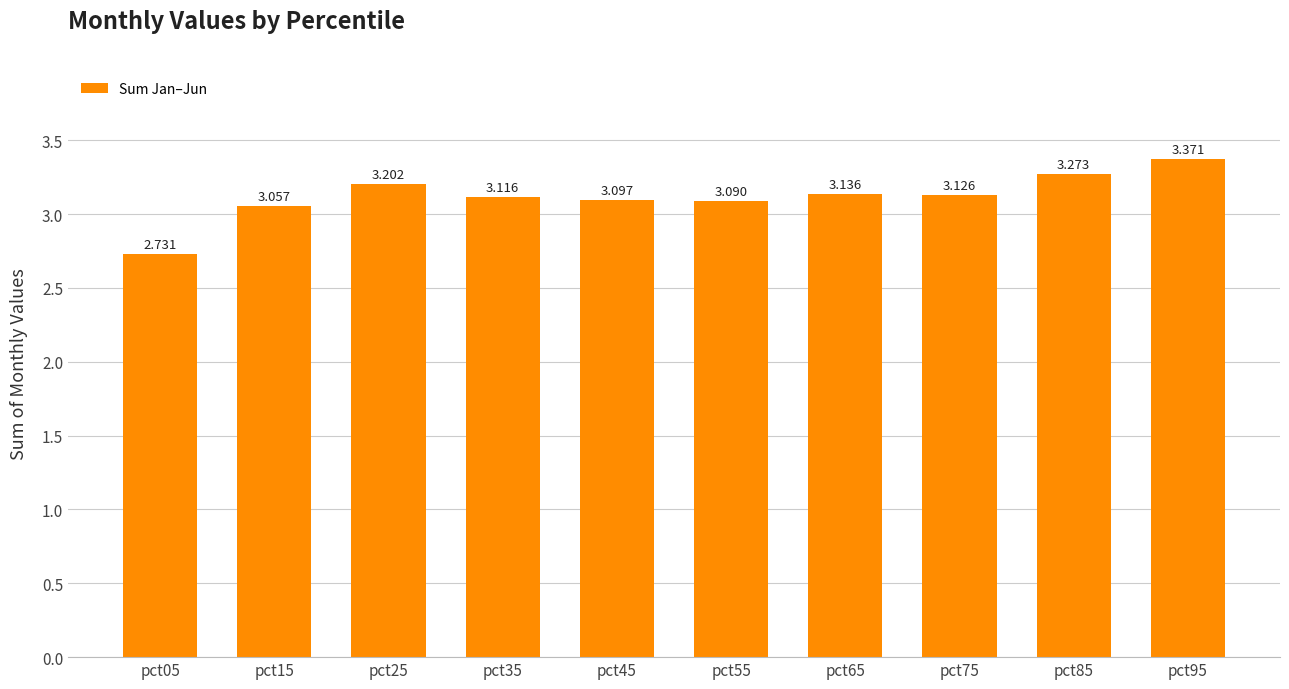

Are the bars horizontal?

No